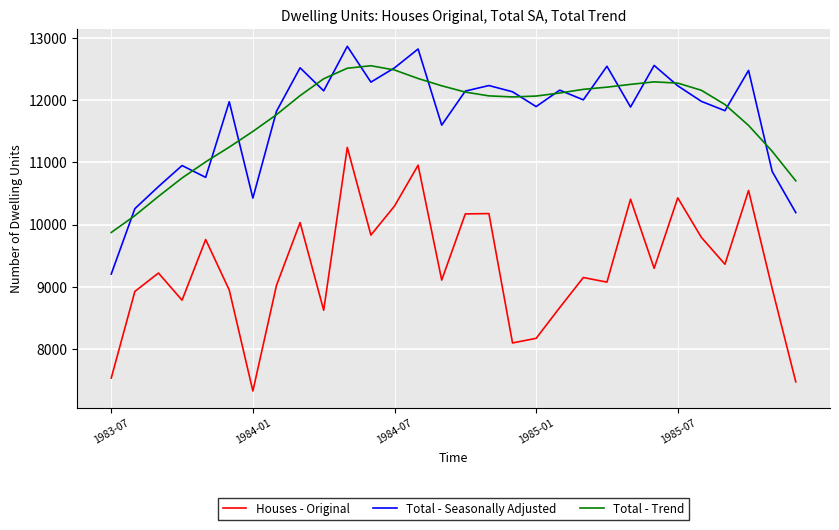

What is the smallest value displayed?

7328